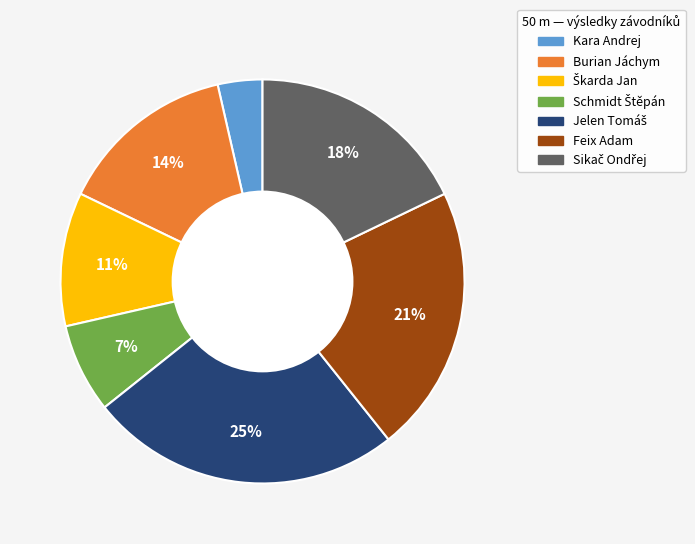

Which slice is the smallest?

Kara Andrej